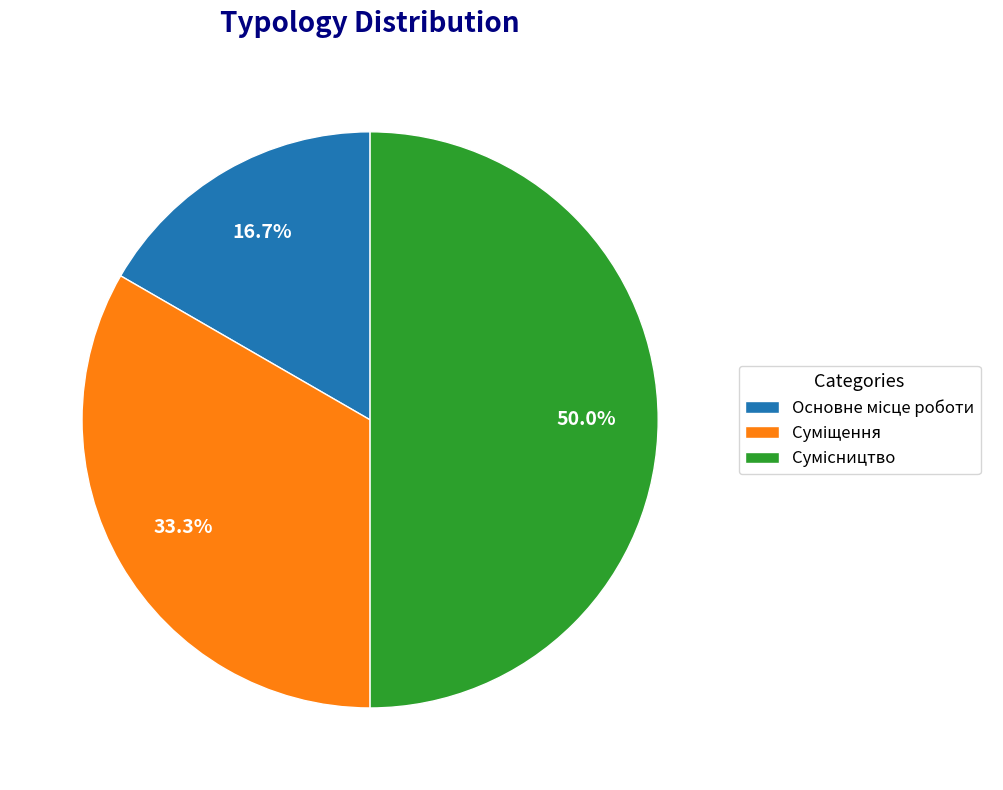

Count the number of slices in the pie.

3